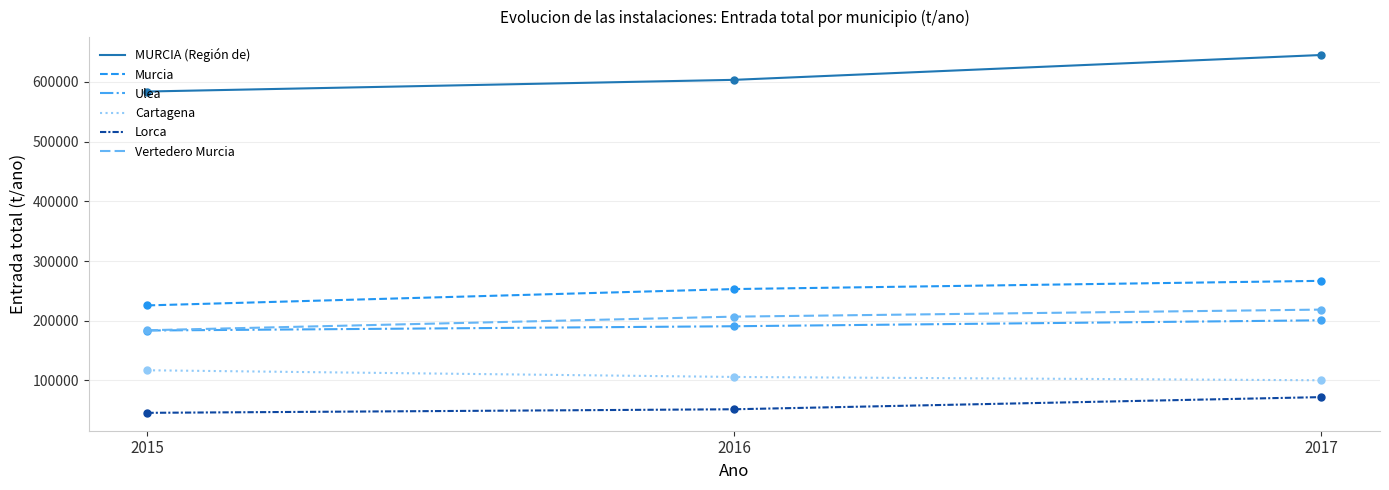

The MURCIA (Región de) series shows 583803.7 at 2015. True or false?

True